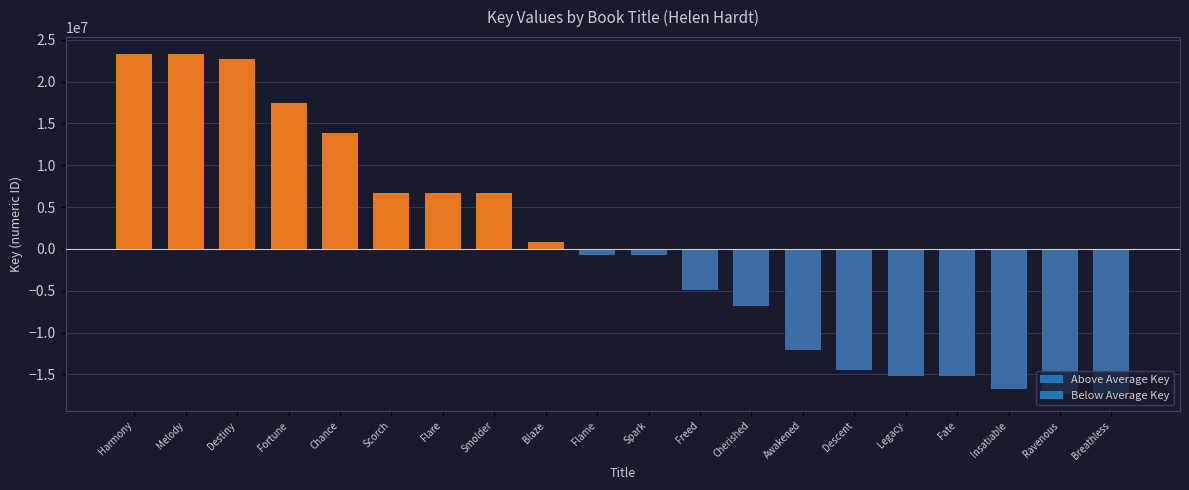

The chart shows a value of 30581101.2 at Fortune. True or false?

False